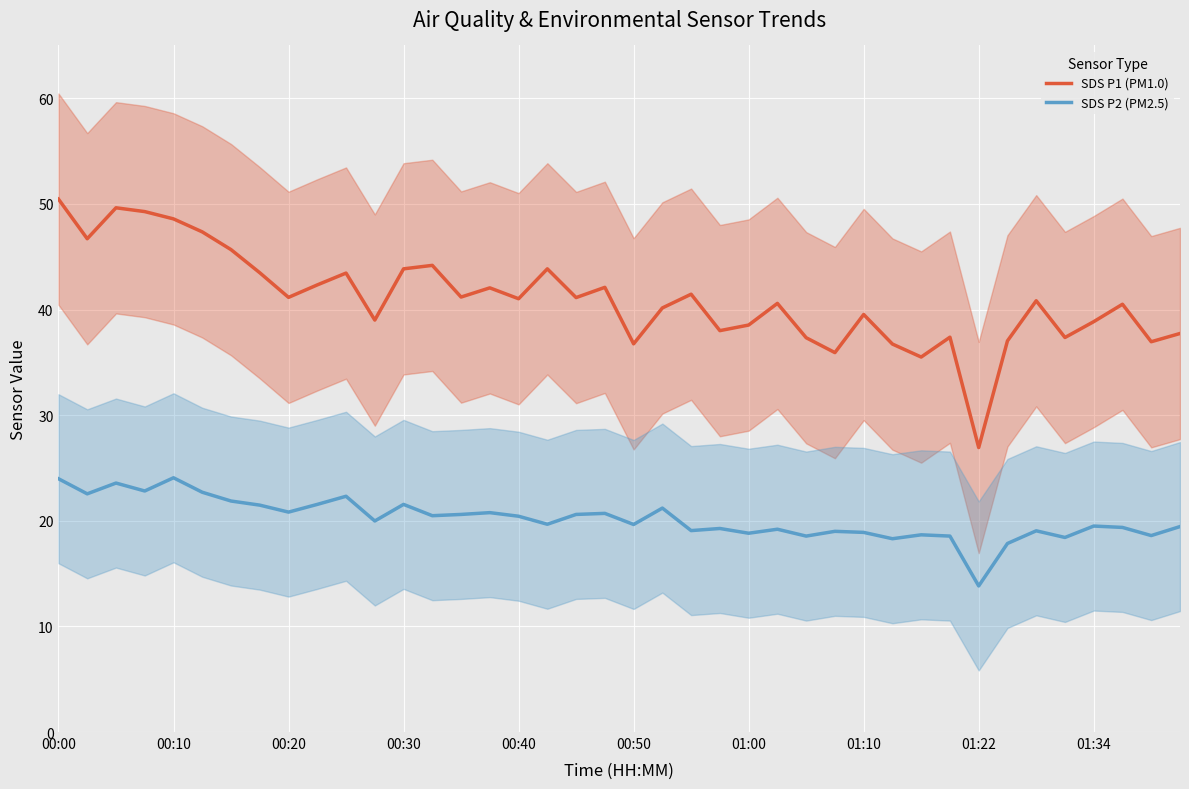

True or false: SDS P1 (PM1.0) and SDS P2 (PM2.5) intersect in this chart.

False